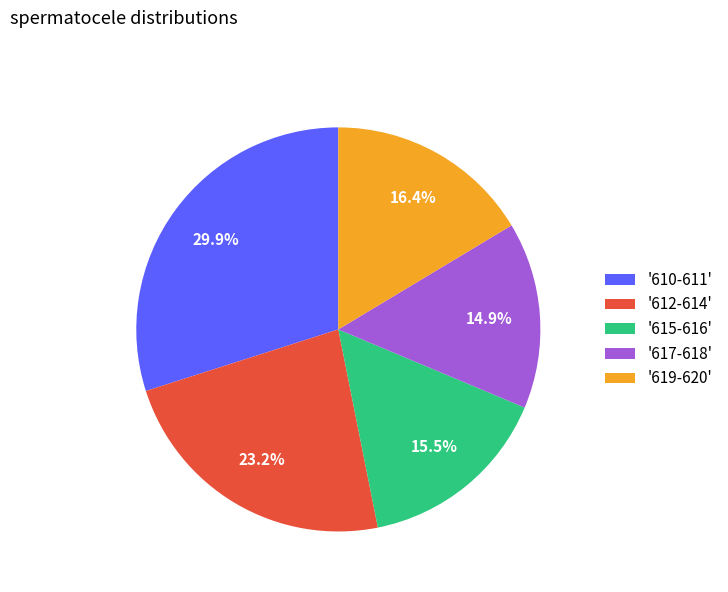

What portion of the pie excludes '619-620'?

83.6%